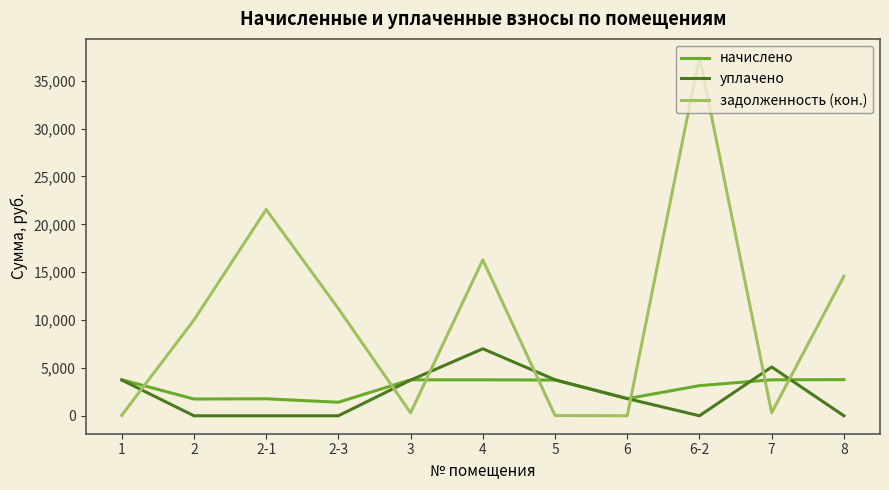

What is the spread (max minus min) of values at 2?

10004.0